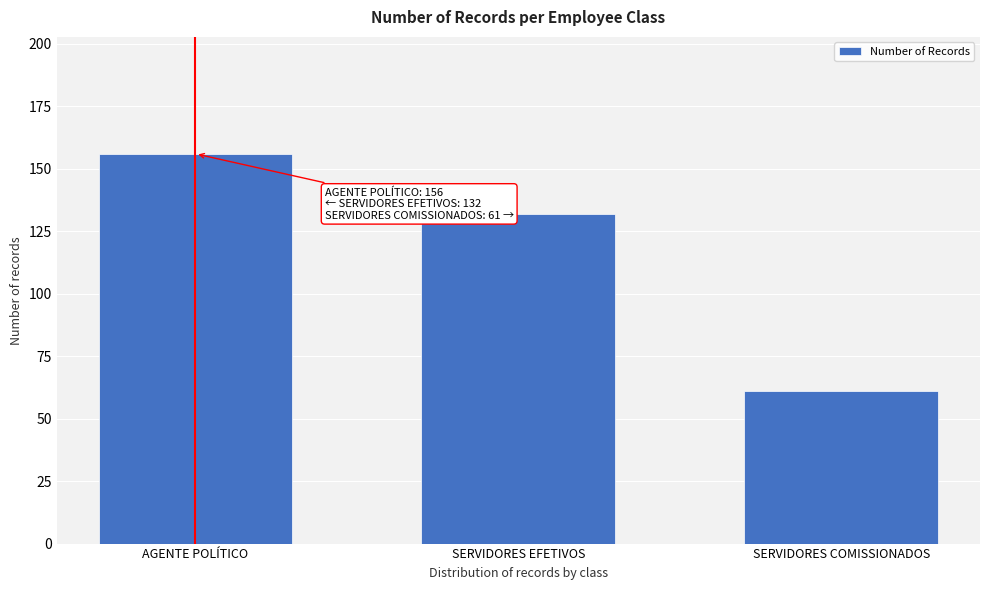

Reading right to left, list all the values displayed in this chart.

61	132	156